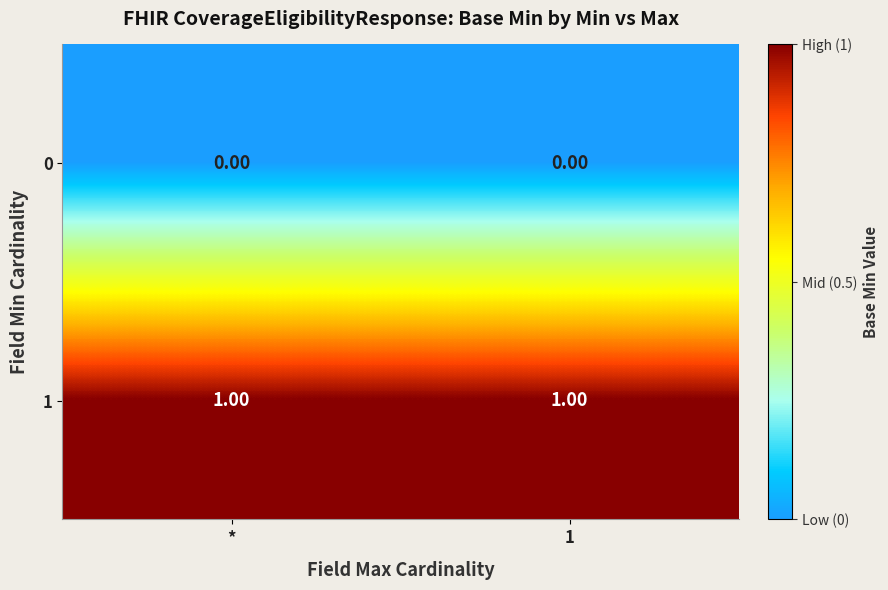

Rank the series by their maximum value, from lowest to highest.

0, 1